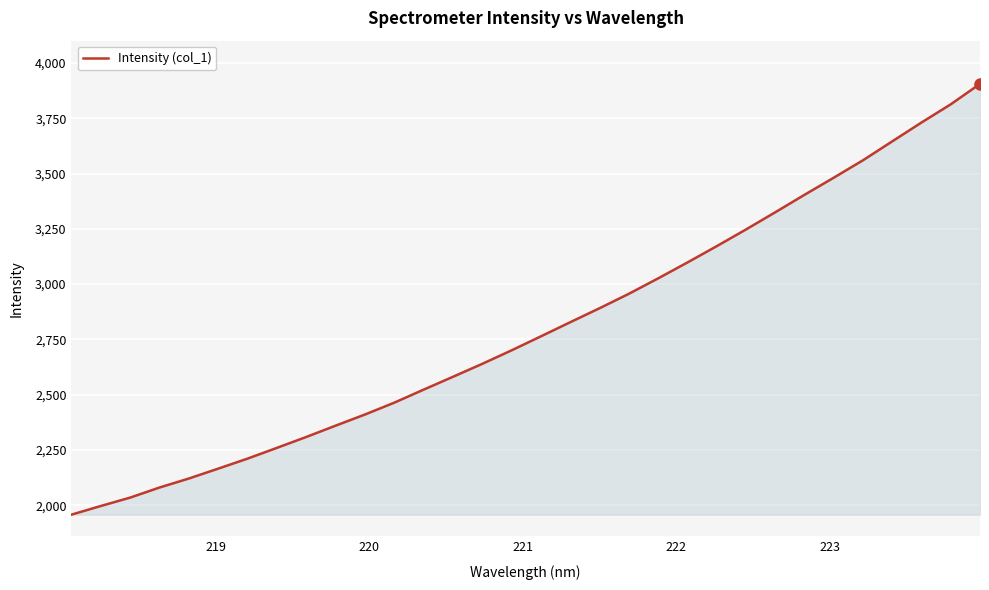

What is the difference between the maximum and minimum values?

1947.8